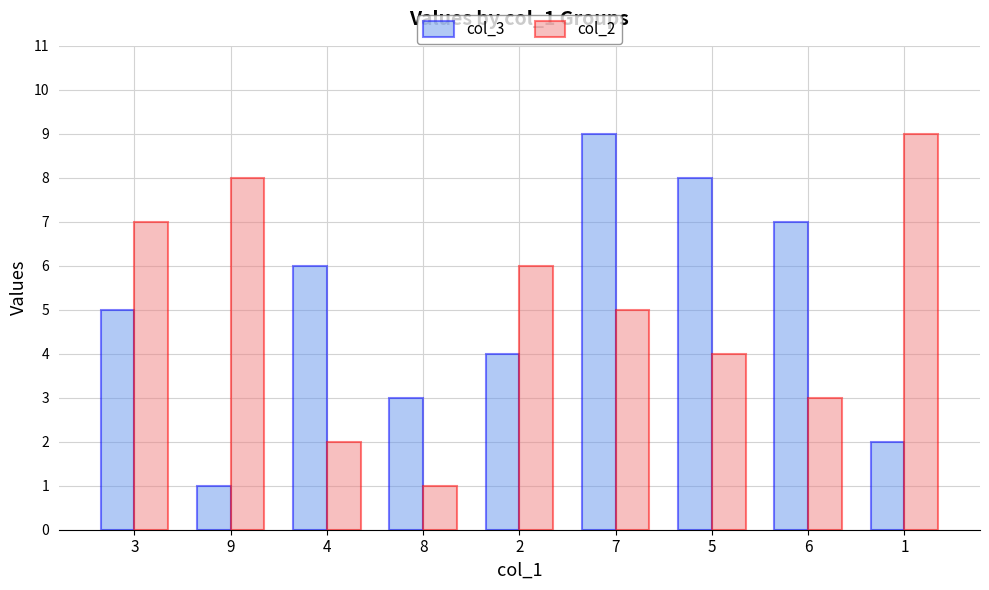

Reading right to left, what are all the values shown in this chart?

col_3: 2	7	8	9	4	3	6	1	5
col_2: 9	3	4	5	6	1	2	8	7